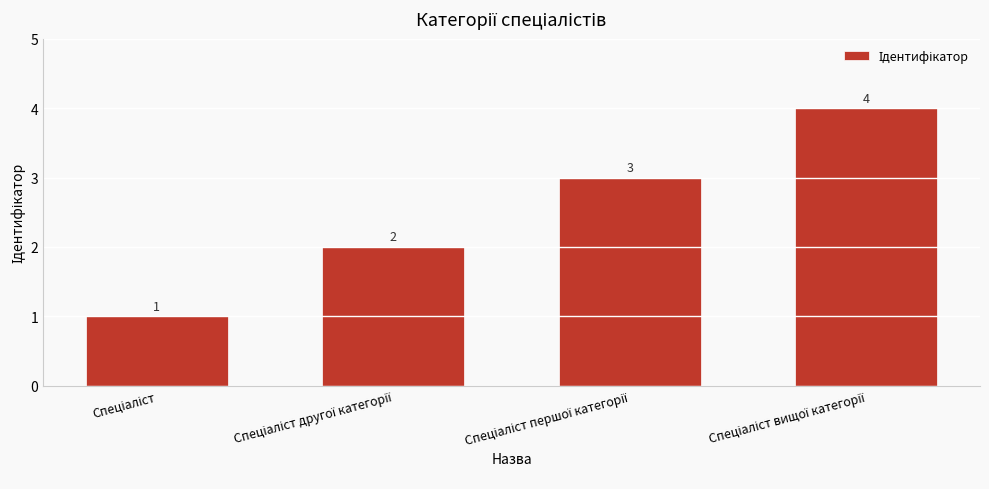

What is the sum of all values?

10